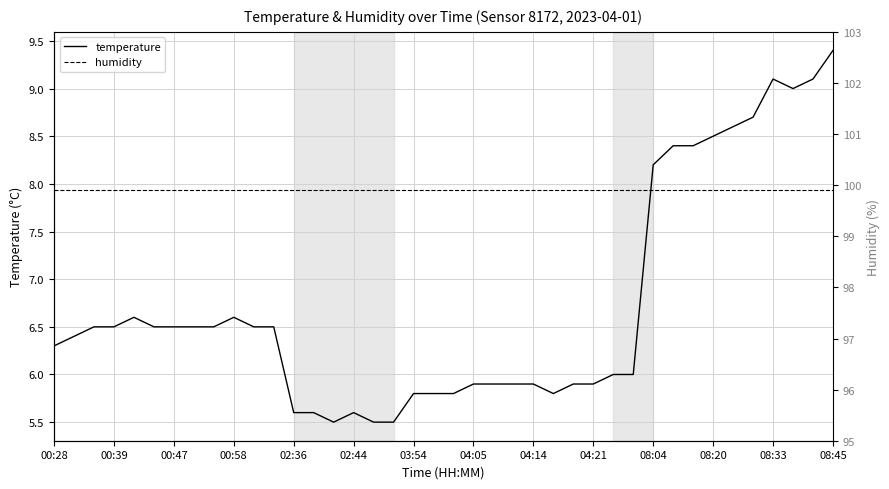

Between 17 and 29, which is larger?

29